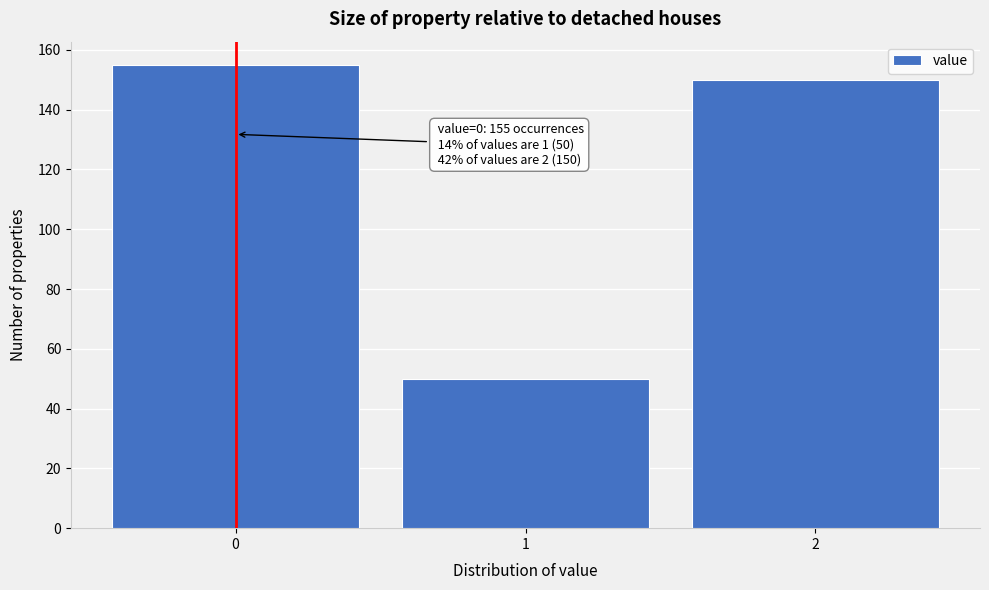

Over which range of the x-axis is the bar tallest?

-0.5 to 0.5